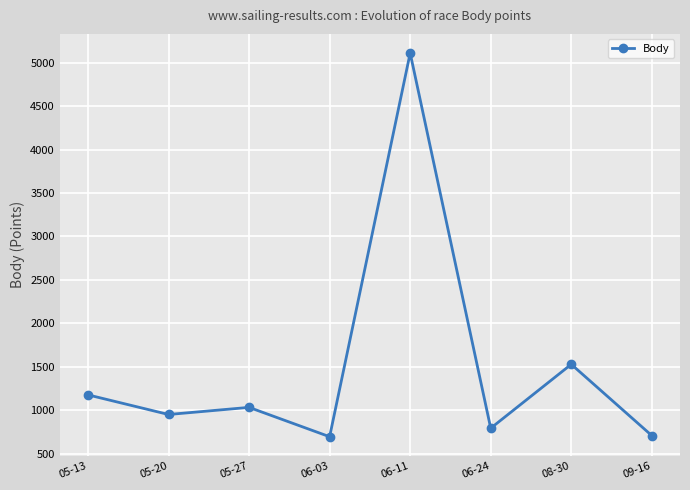

Count the number of categories in the chart.

8